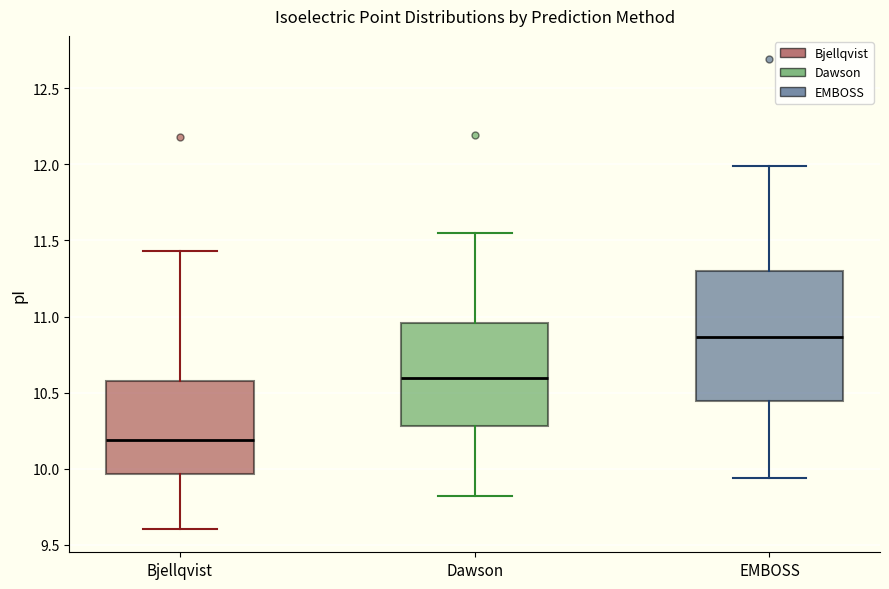

Reading left to right, transcribe this box plot: for each box, give where its median line is, the range the box spans, and where its two whiskers end, as read against the y-axis. The values are not printed on the chart, so give them approximately, as read against the axis.

Bjellqvist: median 10.20, box 9.95 to 10.60, whiskers 9.60 to 11.45
Dawson: median 10.60, box 10.30 to 10.95, whiskers 9.80 to 11.55
EMBOSS: median 10.85, box 10.45 to 11.30, whiskers 9.95 to 12.00